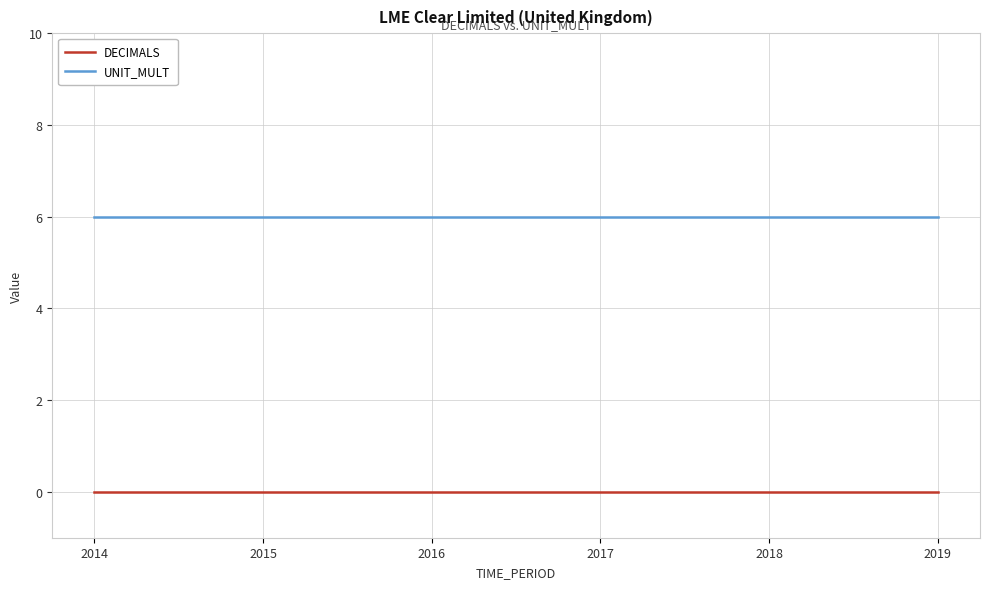

What is the sum of all UNIT_MULT values?

36